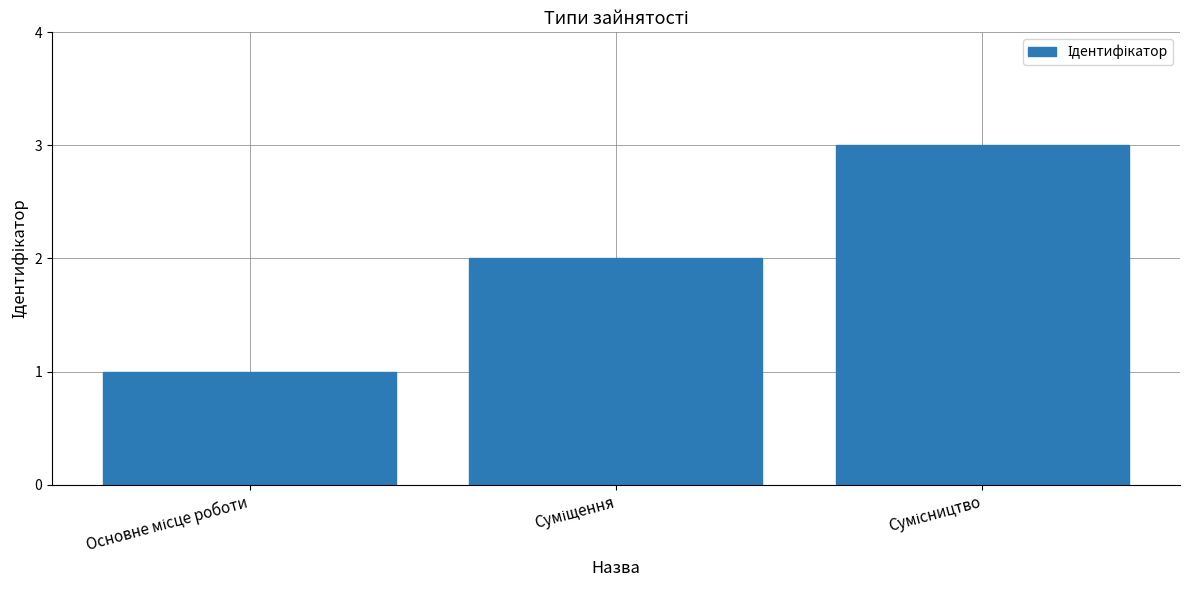

What is the sum of all values?

6